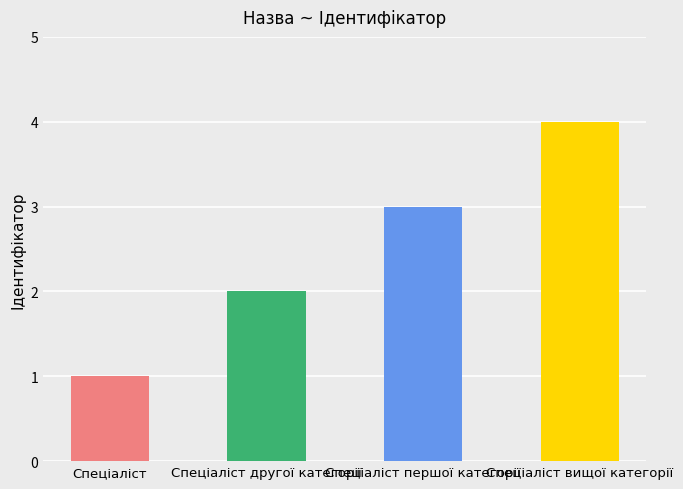

What is the difference between the values at Спеціаліст and Спеціаліст вищої категорії?

3